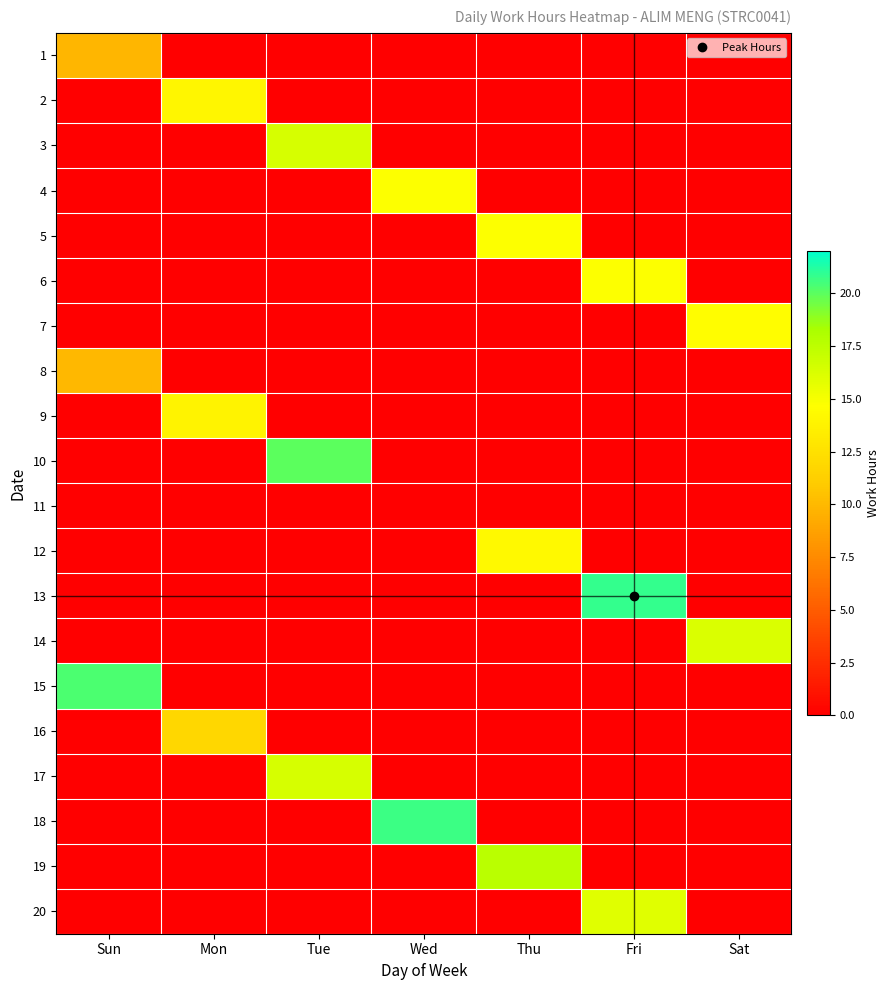

At Sun, list the series in order from largest to smallest.

15, 8, 1, 2, 3, 4, 5, 6, 7, 9, 10, 11, 12, 13, 14, 16, 17, 18, 19, 20